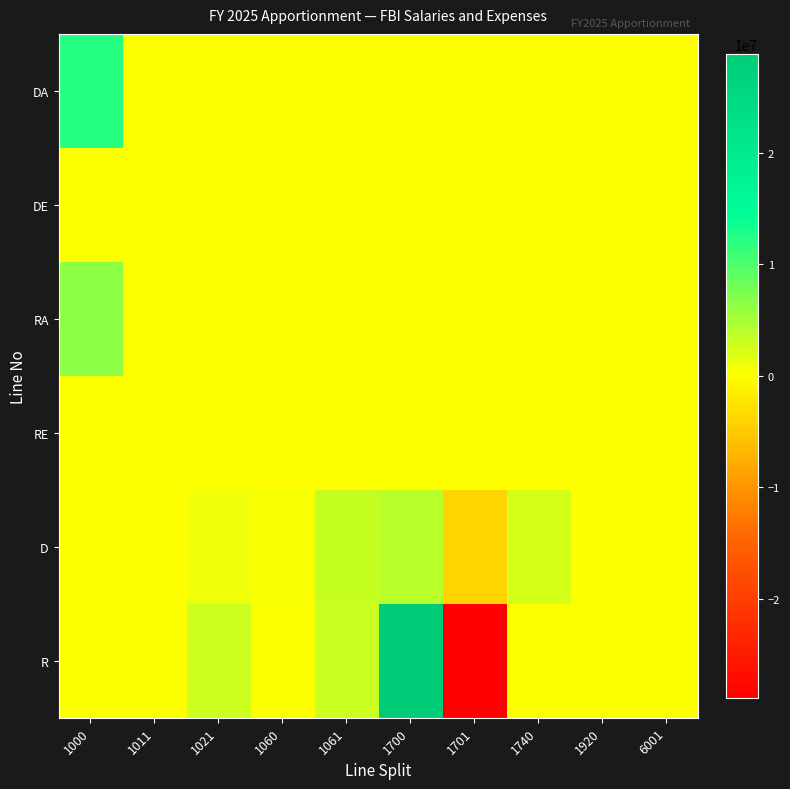

At 1701, list the series in order from largest to smallest.

DA, DE, RA, RE, D, R